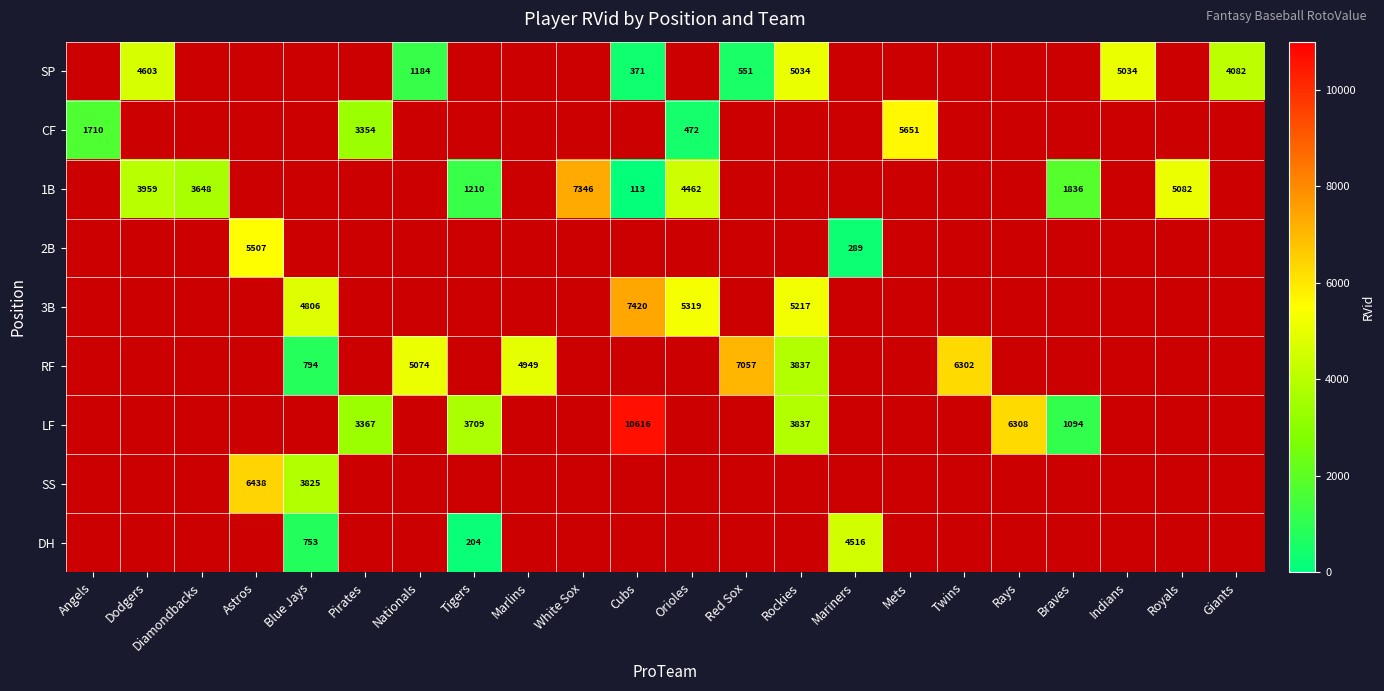

True or false: 1B has a value of 1836 at Braves.

True